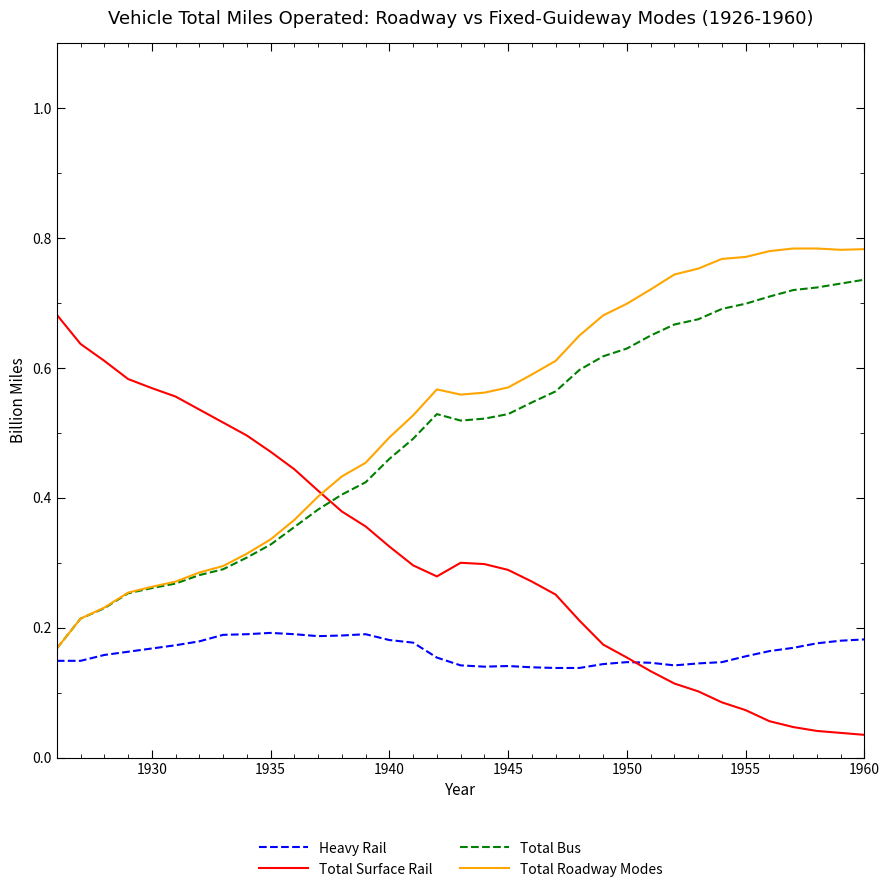

Rank the series by their maximum value, from highest to lowest.

Total Roadway Modes, Total Bus, Total Surface Rail, Heavy Rail